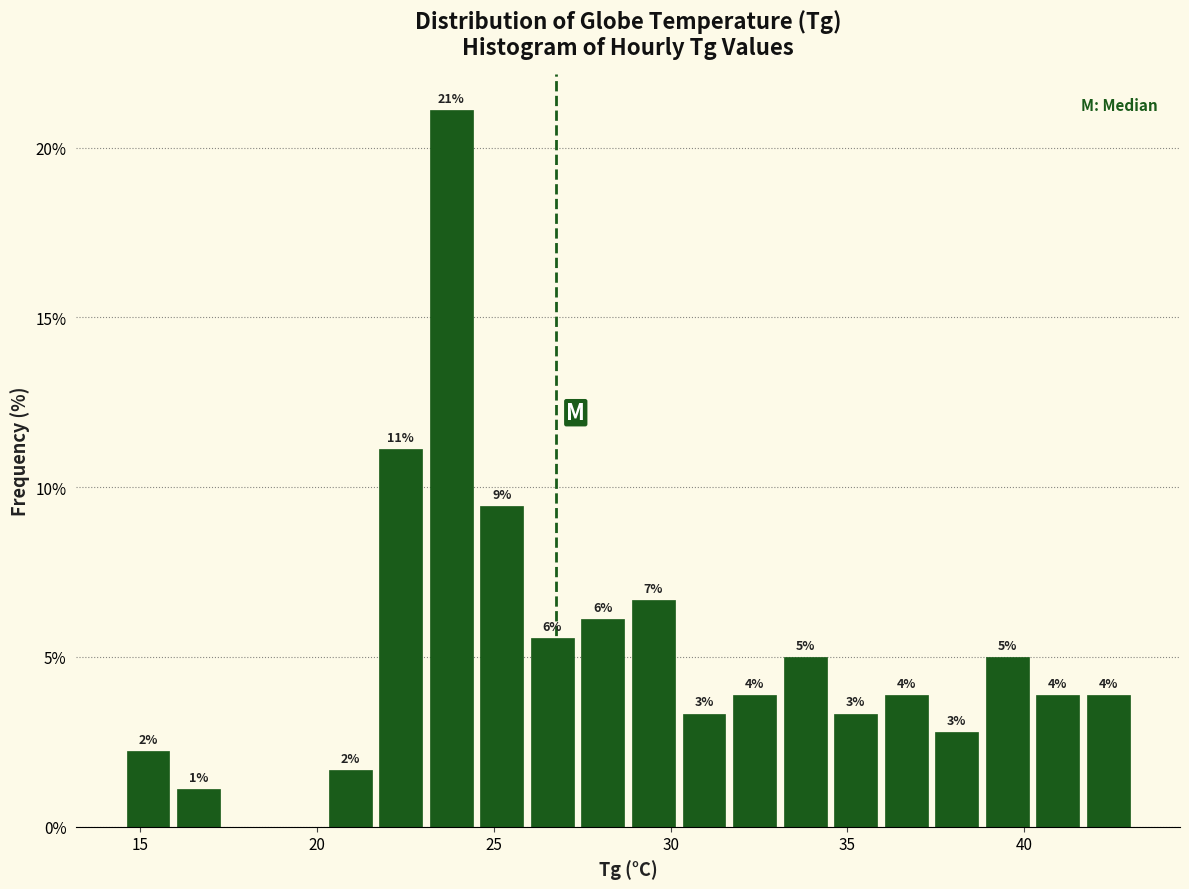

Read against the x-axis, roughly where is the centre of the tallest bar?

24.0